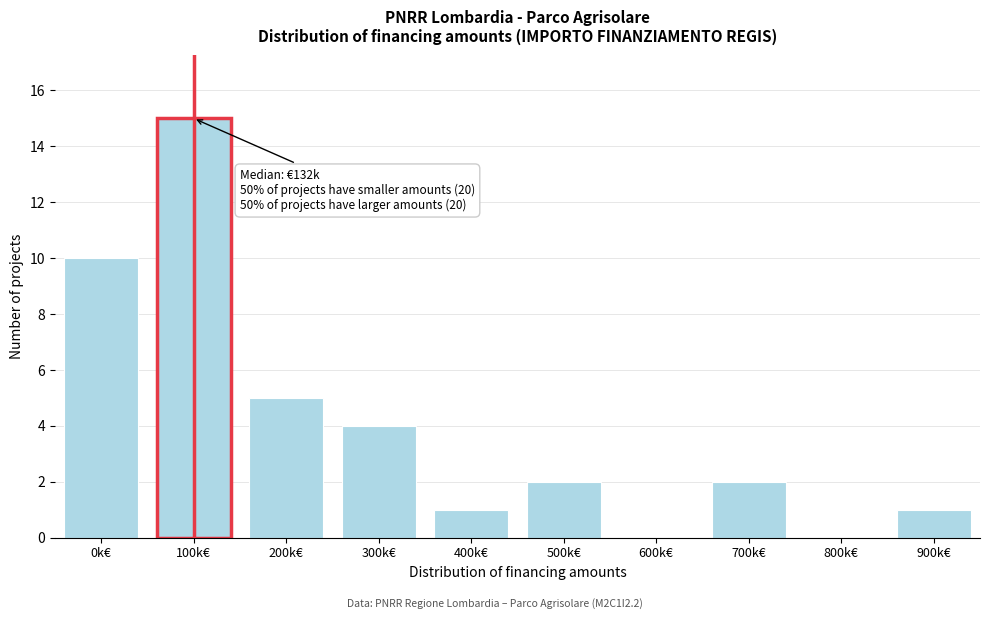

Reading left to right, transcribe all the data shown in this chart.

0k€=10	100k€=15	200k€=5	300k€=4	400k€=1	500k€=2	600k€=0	700k€=2	800k€=0	900k€=1